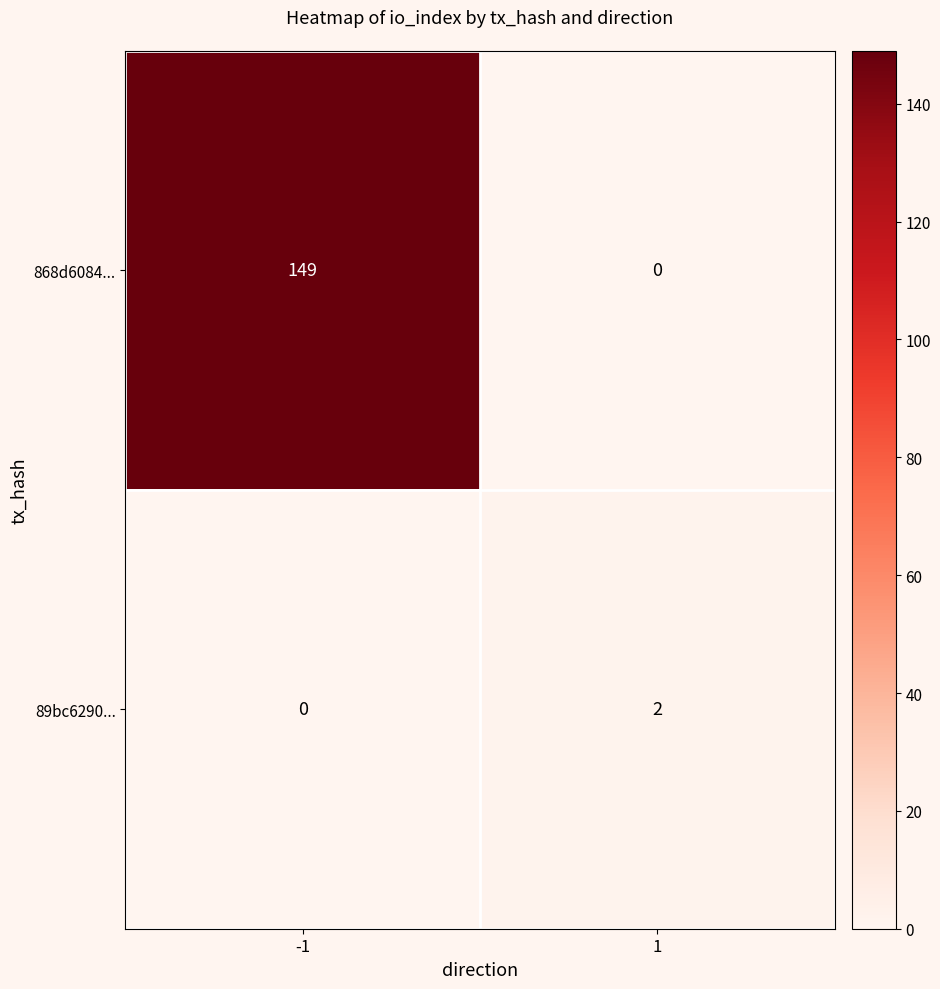

What is the sum of all 868d6084... values?

149